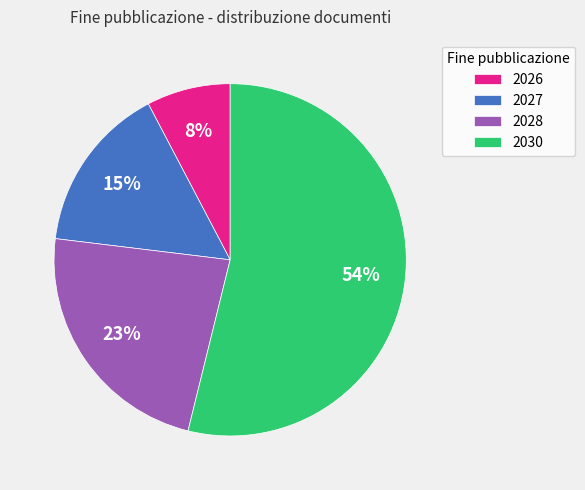

To the nearest percent, what is the average slice percentage?

25%